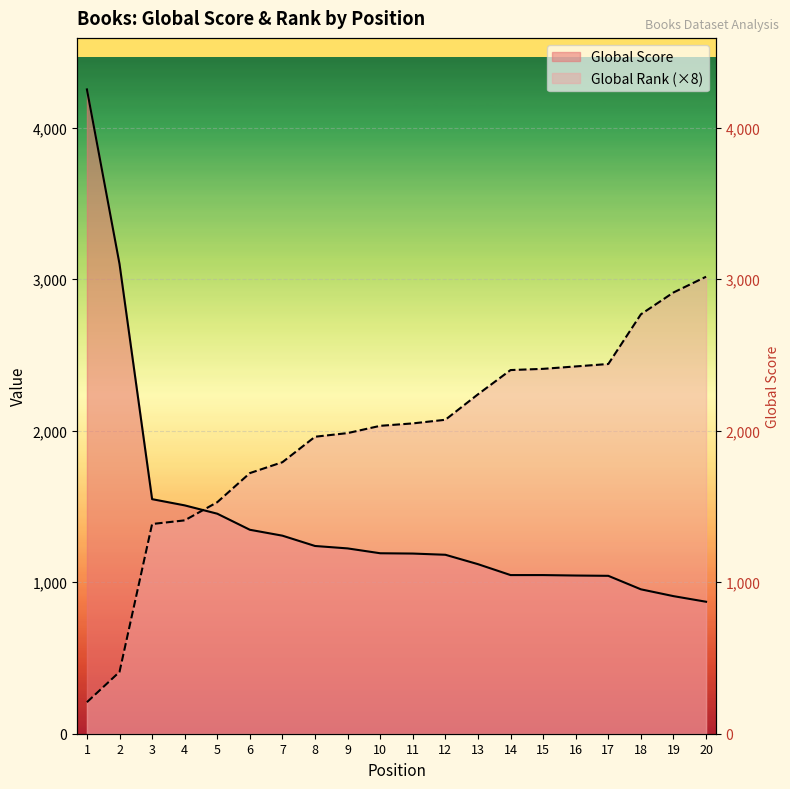

List the series in order of their overall mean, lowest first.

Global Score, Global Rank